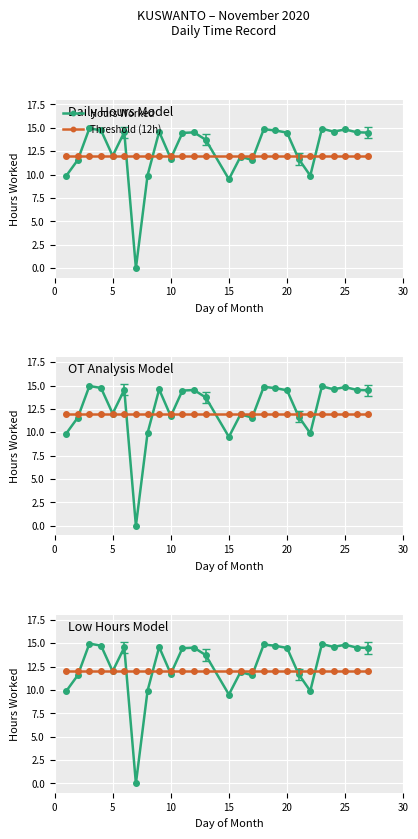

How many lines are shown in the chart?

2